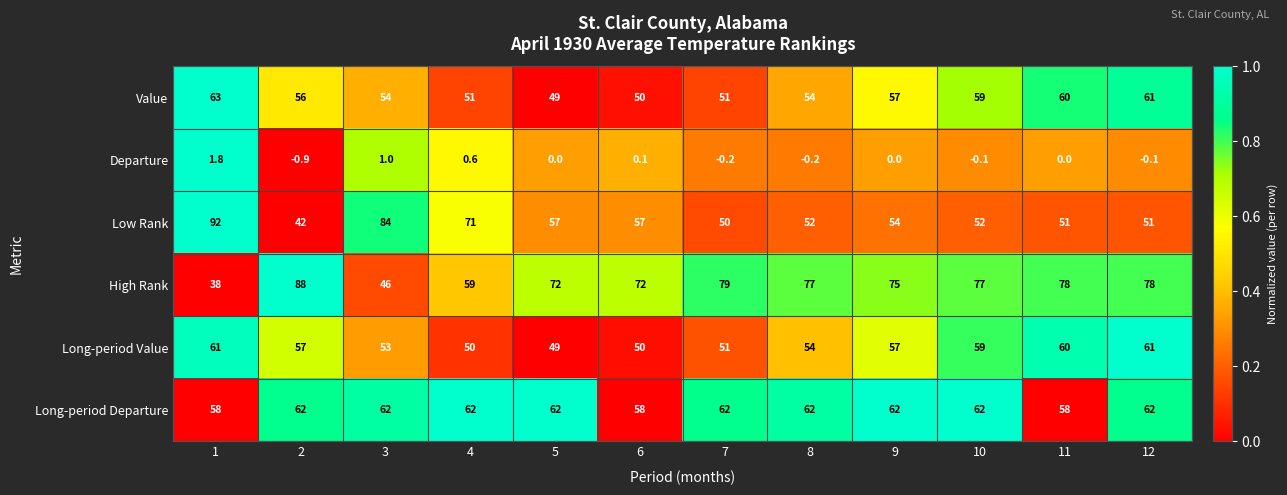

Which series changed the most between 1 and 6?

Low Rank